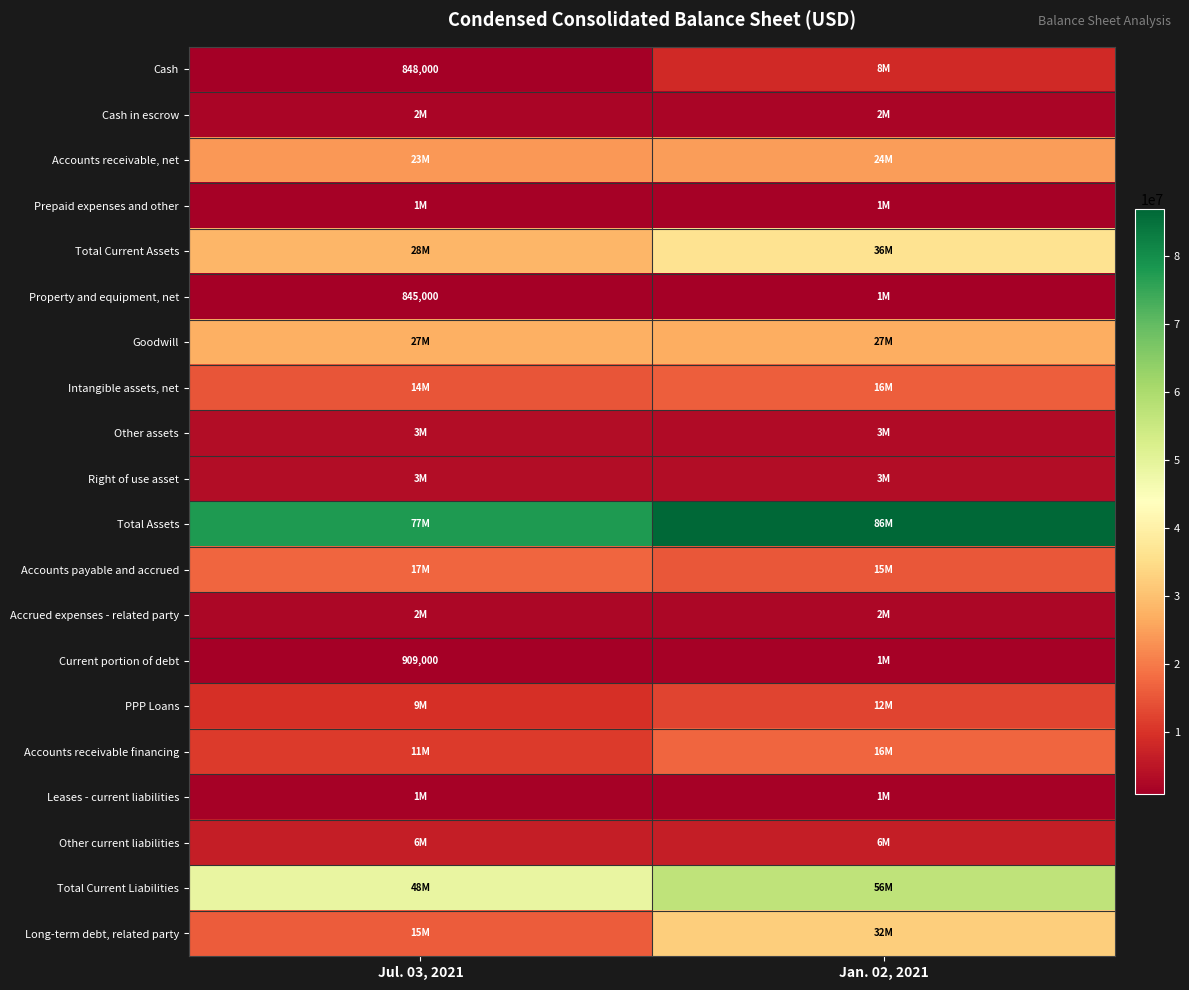

At how many categories does at least one series exceed 2653433?

2